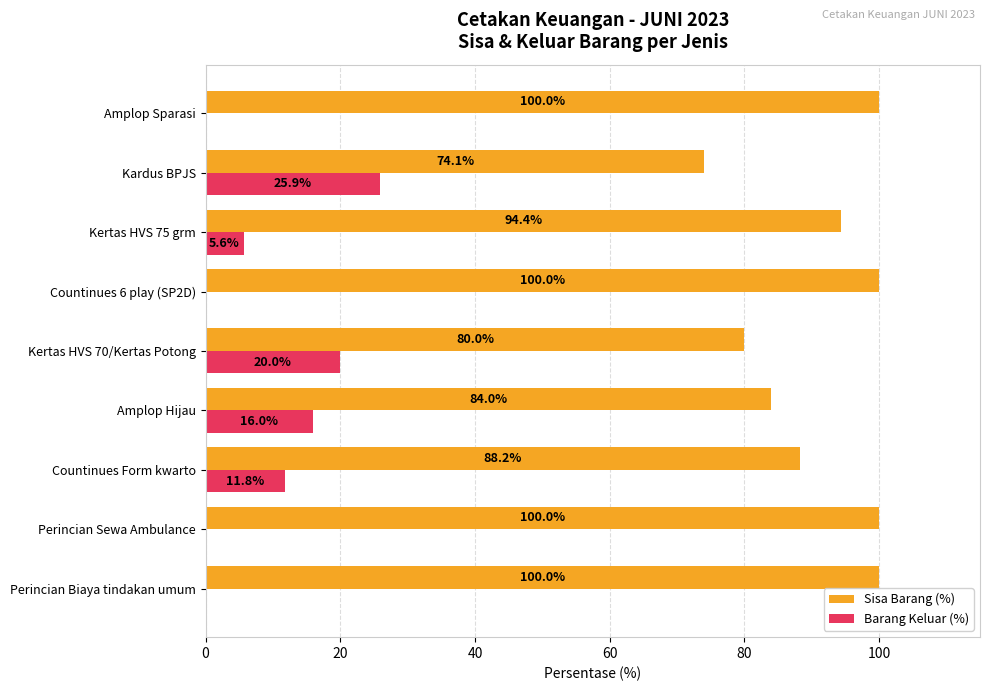

What is the sum of all Barang Keluar (%) values?

79.3